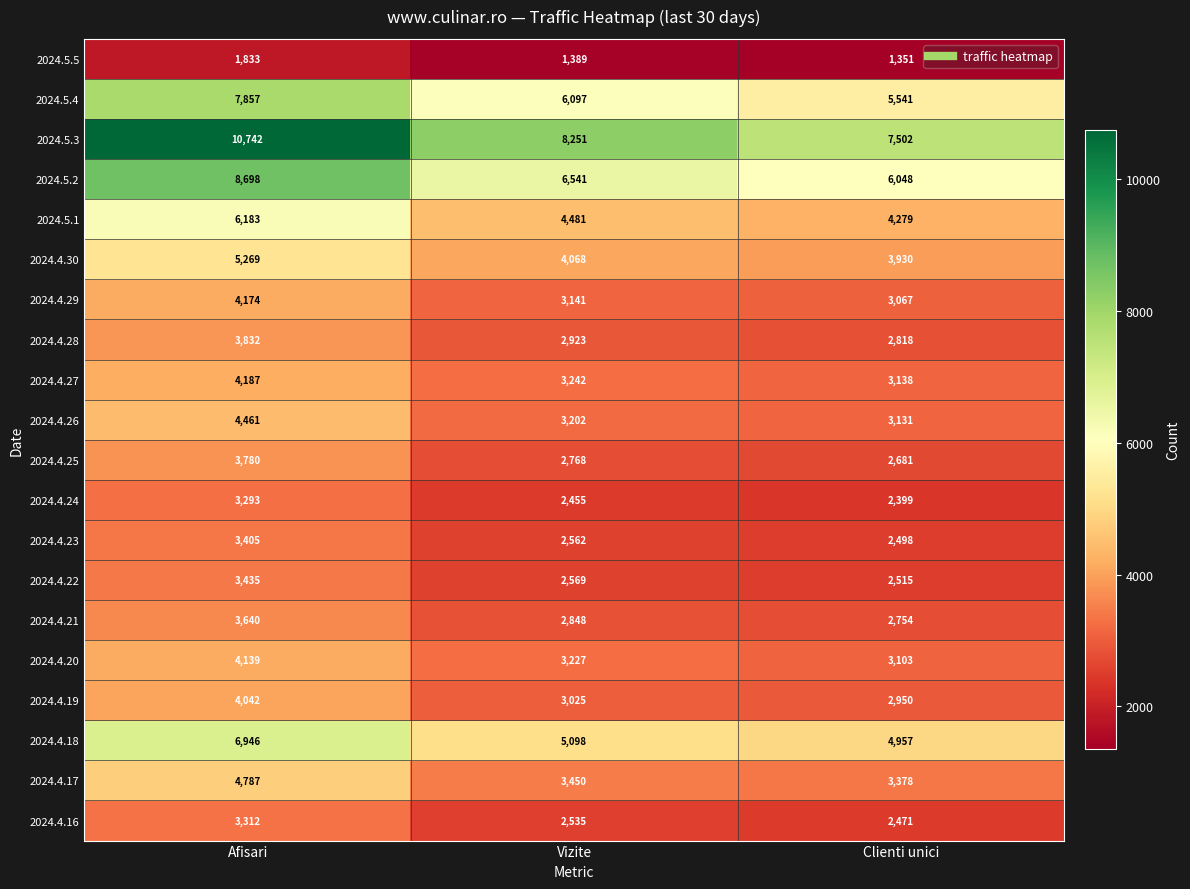

Between Afisari and Vizite, which series saw the biggest shift?

2024.5.3